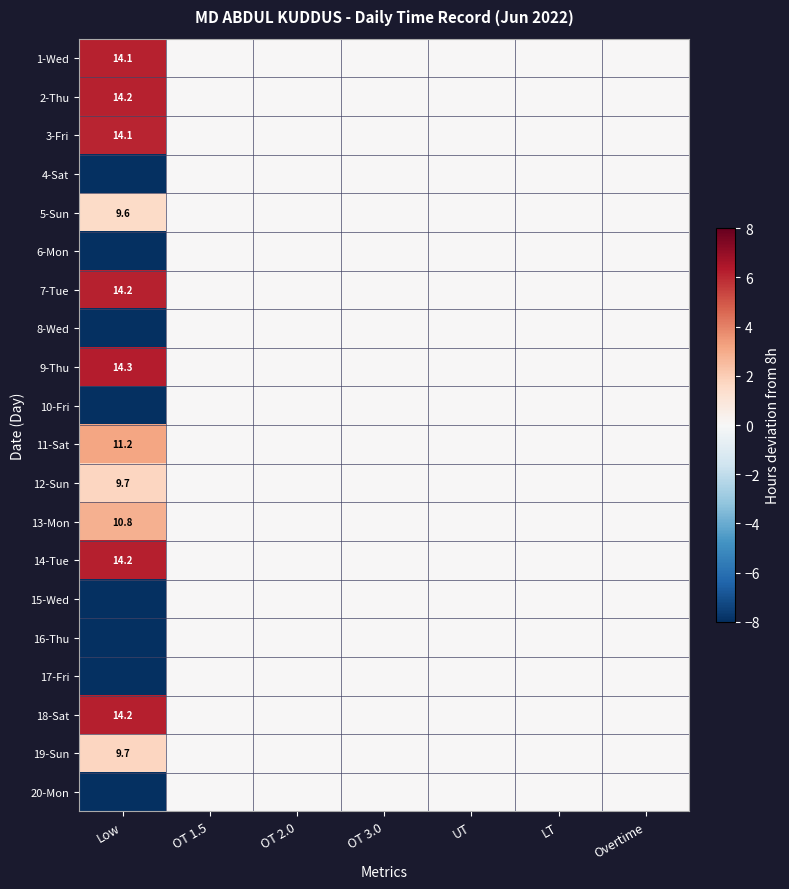

True or false: 11-Sat has a value of 2.2 at Low.

False